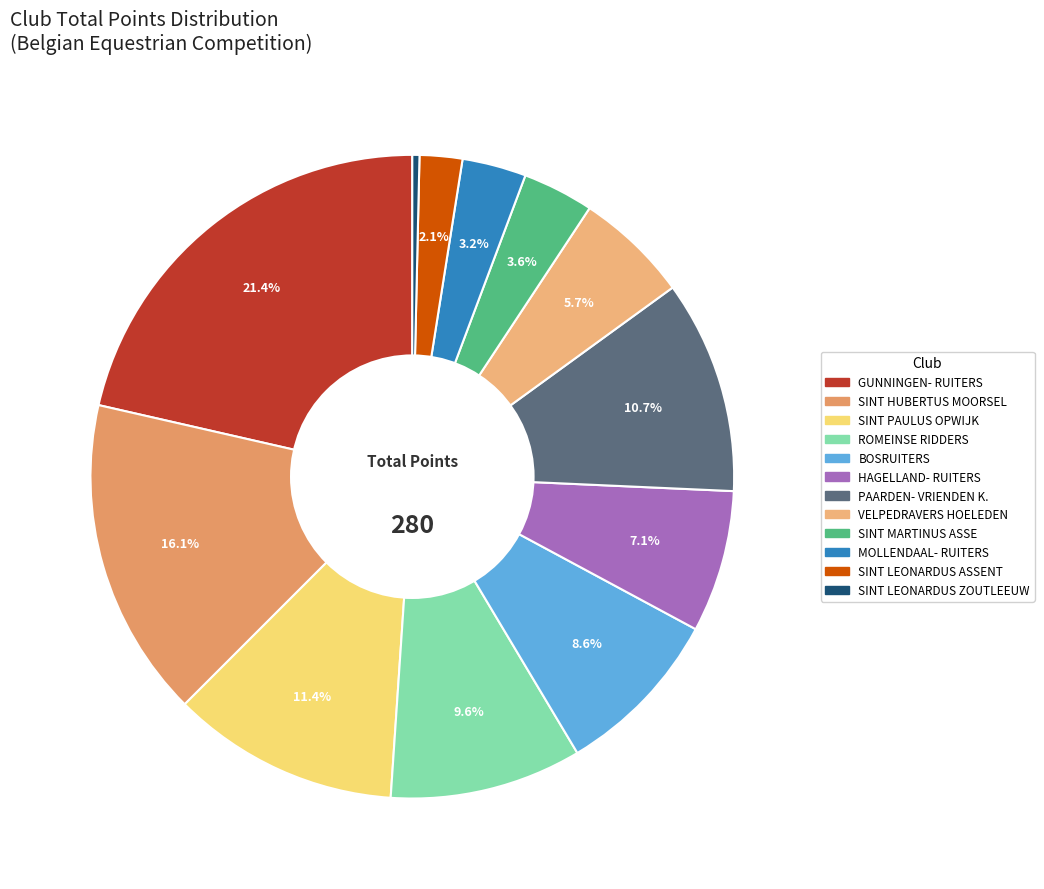

Is there any slice that represents more than half of the pie?

No